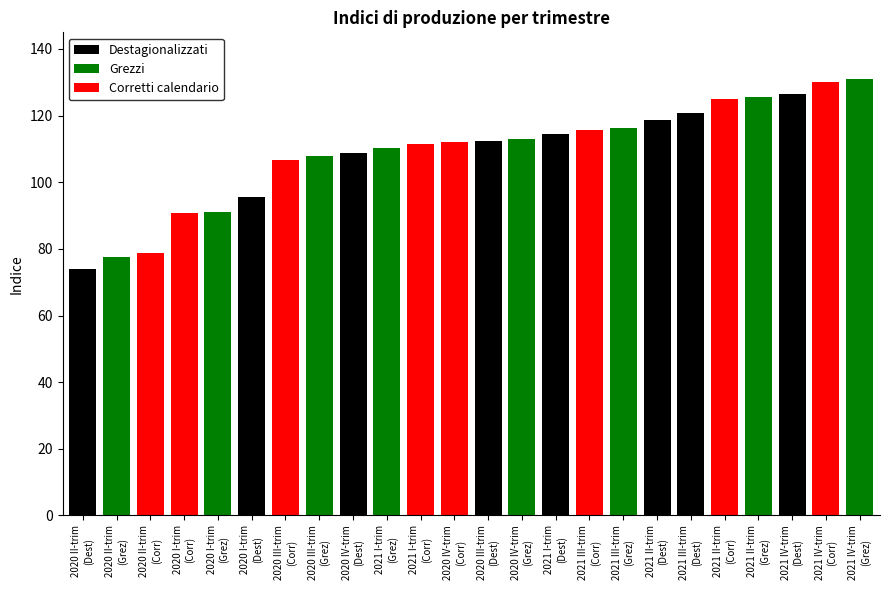

The Grezzi series shows 181.6 at 2020 IV-trim. True or false?

False